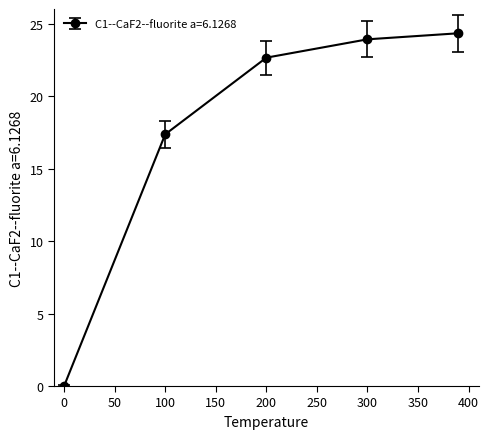

What is the difference between the maximum and minimum values?

24.3